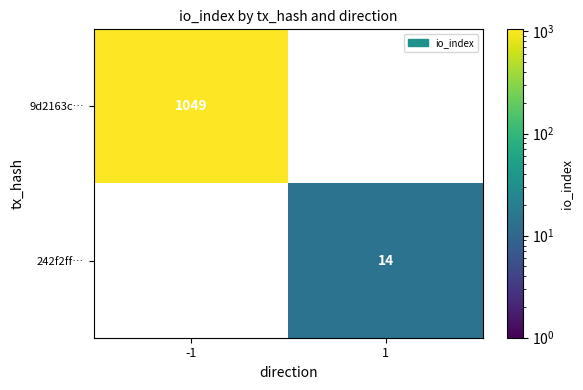

Is the value of 242f2ff… at 1 greater than the value of 9d2163c… at -1?

No